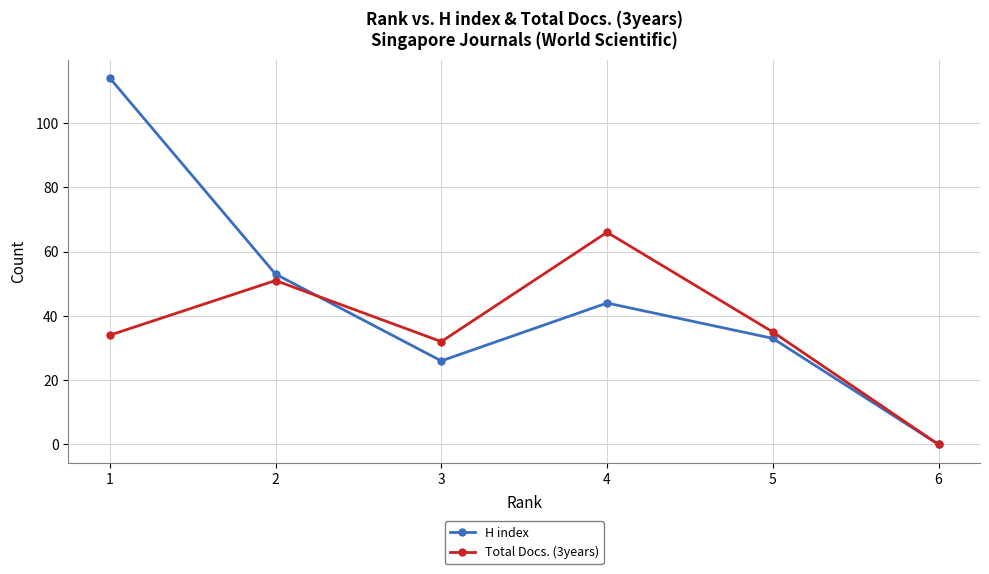

List the labels in order of H index value, largest first.

1, 2, 4, 5, 3, 6